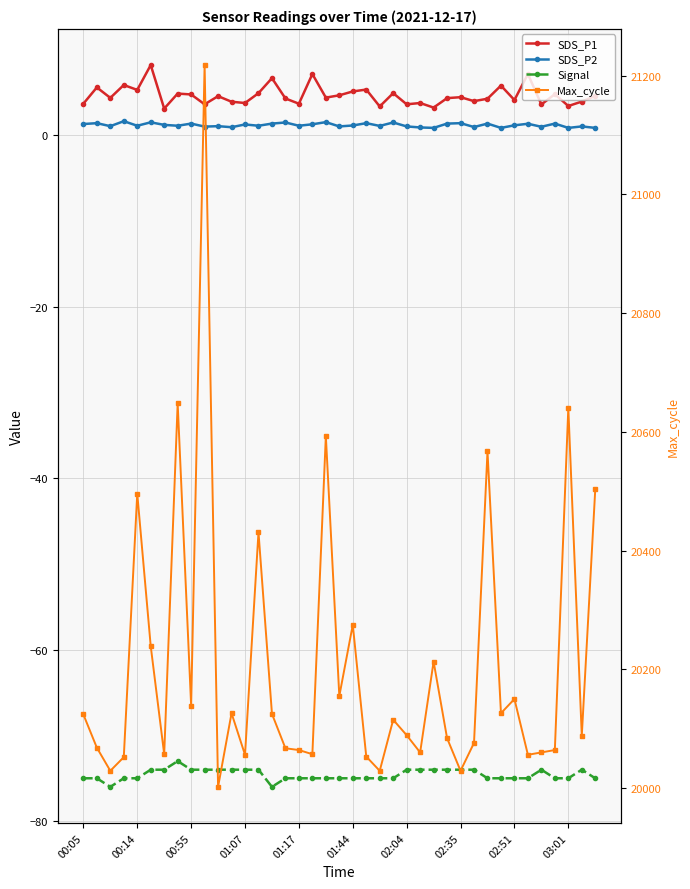

Reading left to right, extract all data points from this chart.

SDS_P1: 3.7	5.6	4.3	5.8	5.3	8.2	3.1	4.8	4.8	3.6	4.5	3.9	3.8	4.9	6.7	4.3	3.7	7.1	4.4	4.7	5.1	5.3	3.4	4.9	3.6	3.8	3.2	4.3	4.4	4.0	4.2	5.8	4.1	7.1	3.6	4.8	3.4	3.9	4.6
SDS_P2: 1.3	1.4	1.1	1.6	1.1	1.5	1.2	1.1	1.4	1.0	1.1	0.9	1.2	1.1	1.4	1.5	1.1	1.3	1.5	1.0	1.1	1.4	1.1	1.5	1.0	0.9	0.8	1.4	1.4	0.9	1.4	0.8	1.1	1.3	1.0	1.4	0.8	1.0	0.8
Signal: -75.0	-75.0	-76.0	-75.0	-75.0	-74.0	-74.0	-73.0	-74.0	-74.0	-74.0	-74.0	-74.0	-74.0	-76.0	-75.0	-75.0	-75.0	-75.0	-75.0	-75.0	-75.0	-75.0	-75.0	-74.0	-74.0	-74.0	-74.0	-74.0	-74.0	-75.0	-75.0	-75.0	-75.0	-74.0	-75.0	-75.0	-74.0	-75.0
Max_cycle: 20124.0	20068.0	20029.0	20052.0	20496.0	20239.0	20057.0	20648.0	20139.0	21218.0	20002.0	20126.0	20056.0	20431.0	20125.0	20067.0	20064.0	20057.0	20593.0	20155.0	20275.0	20053.0	20029.0	20115.0	20089.0	20060.0	20213.0	20084.0	20029.0	20076.0	20567.0	20126.0	20150.0	20056.0	20060.0	20064.0	20640.0	20088.0	20503.0